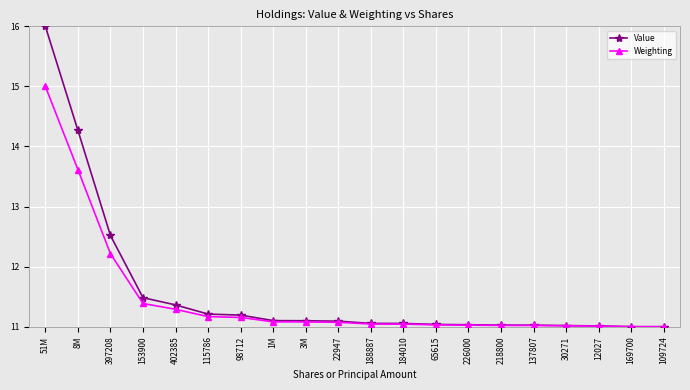

What is the maximum value shown in the chart?

16.0